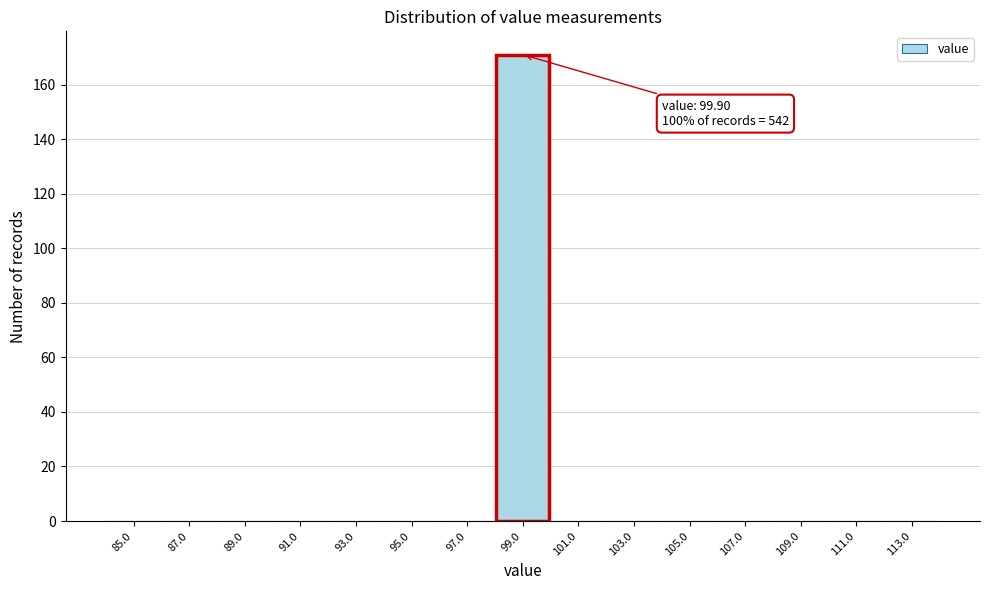

Reading right to left, what are all the values shown in this chart?

113.0=0	111.0=0	109.0=0	107.0=0	105.0=0	103.0=0	101.0=0	99.0=171	97.0=0	95.0=0	93.0=0	91.0=0	89.0=0	87.0=0	85.0=0